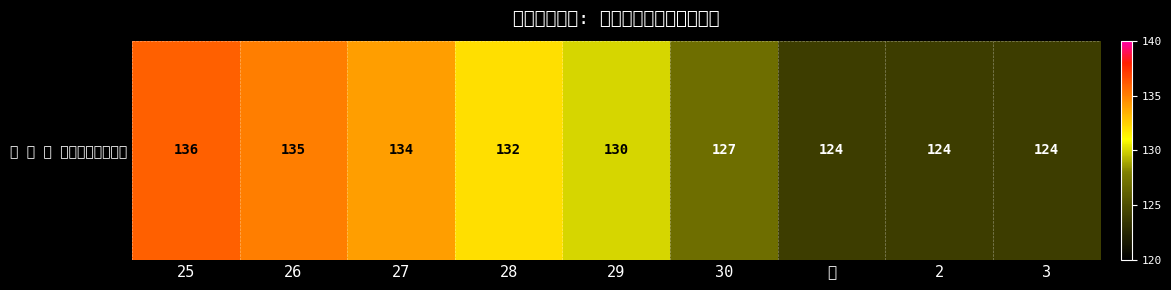

List the labels in order of value, largest first.

25, 26, 27, 28, 29, 30, 元, 2, 3